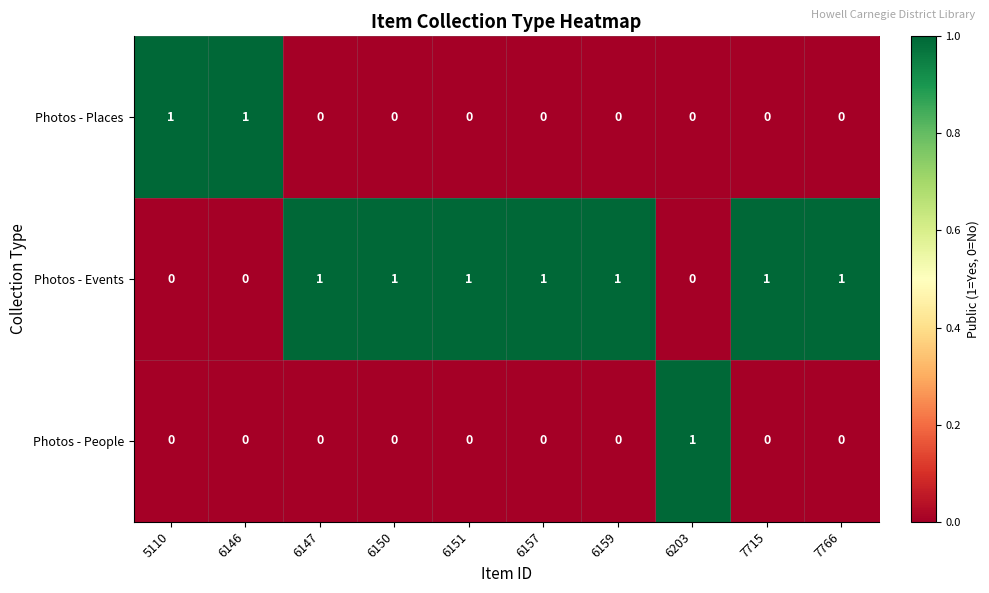

List the series in order of their overall mean, lowest first.

Photos - People, Photos - Places, Photos - Events